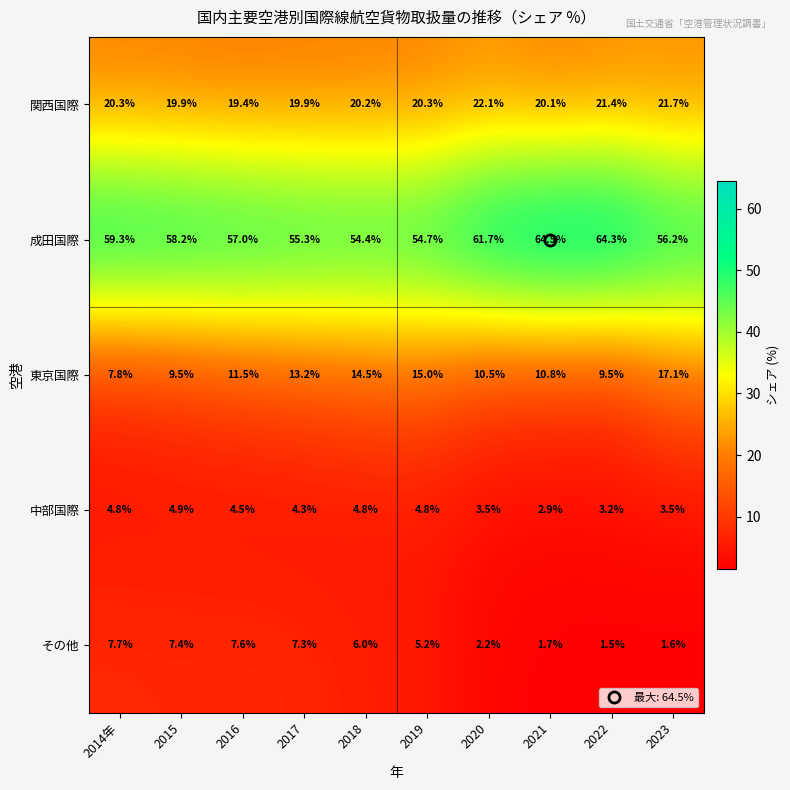

What is the greatest value displayed?

64.5